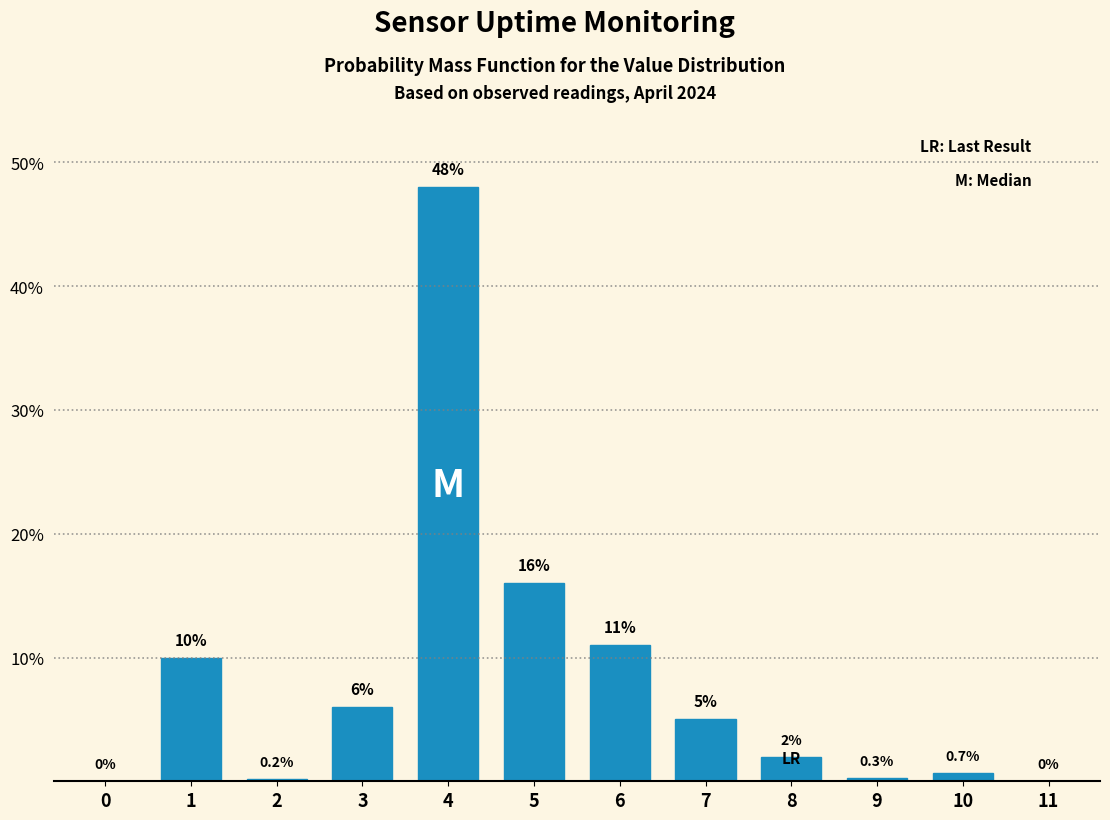

Reading left to right, extract all data points from this chart.

0=0.0	1=10.0	2=0.2	3=6.0	4=48.0	5=16.0	6=11.0	7=5.0	8=2.0	9=0.3	10=0.7	11=0.0